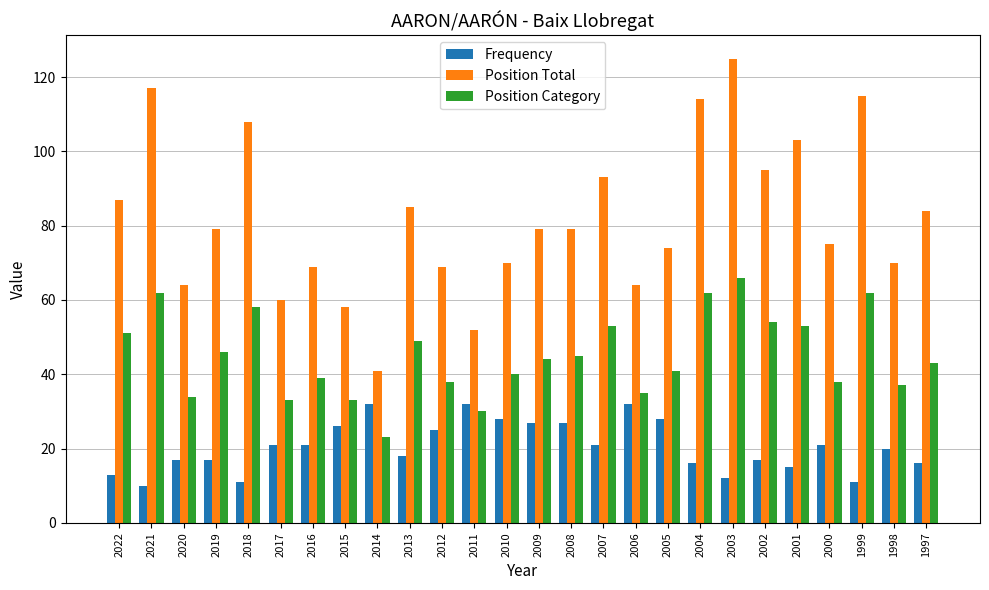

What is the total value across all series at 2001?

171